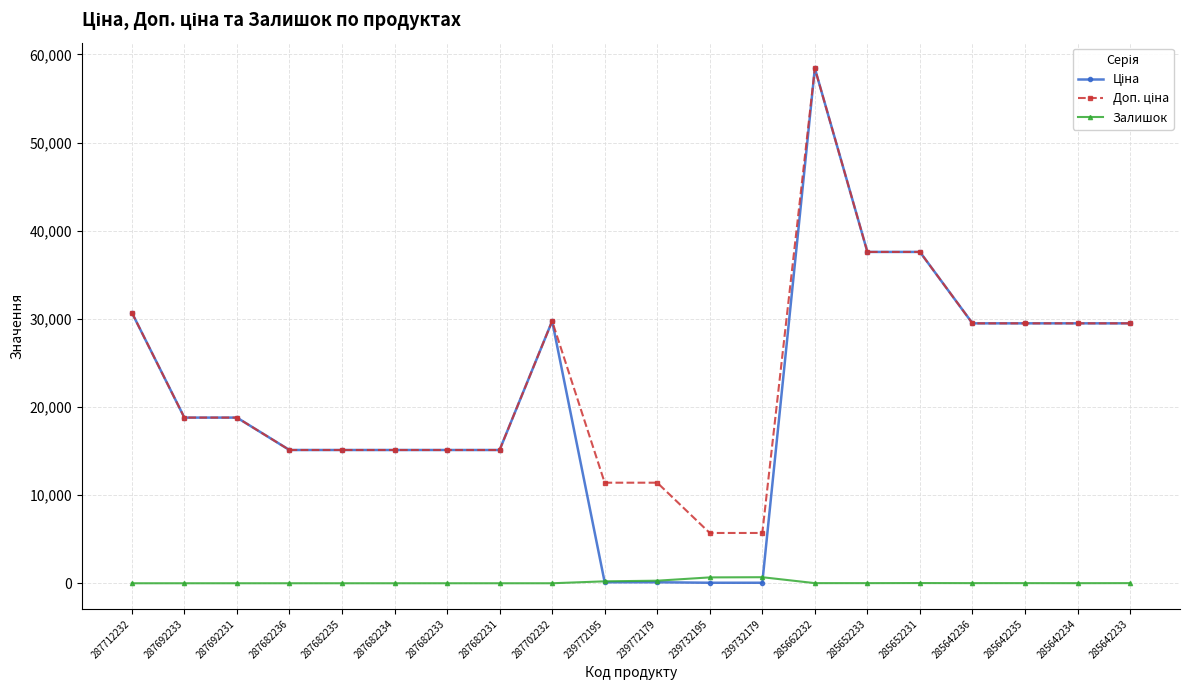

At how many categories does at least one series exceed 33674?

3